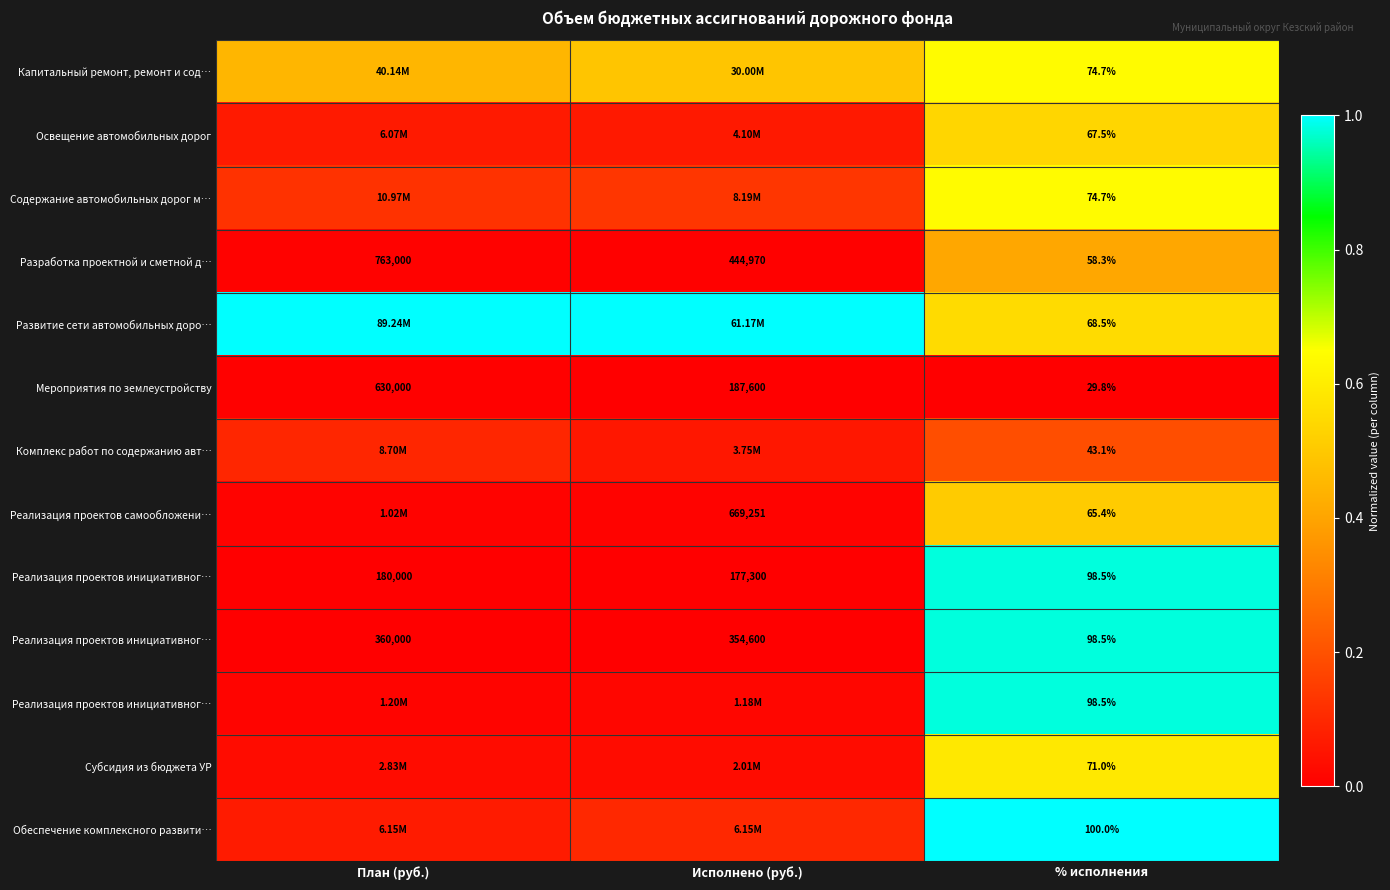

Count the number of data series in this chart.

13